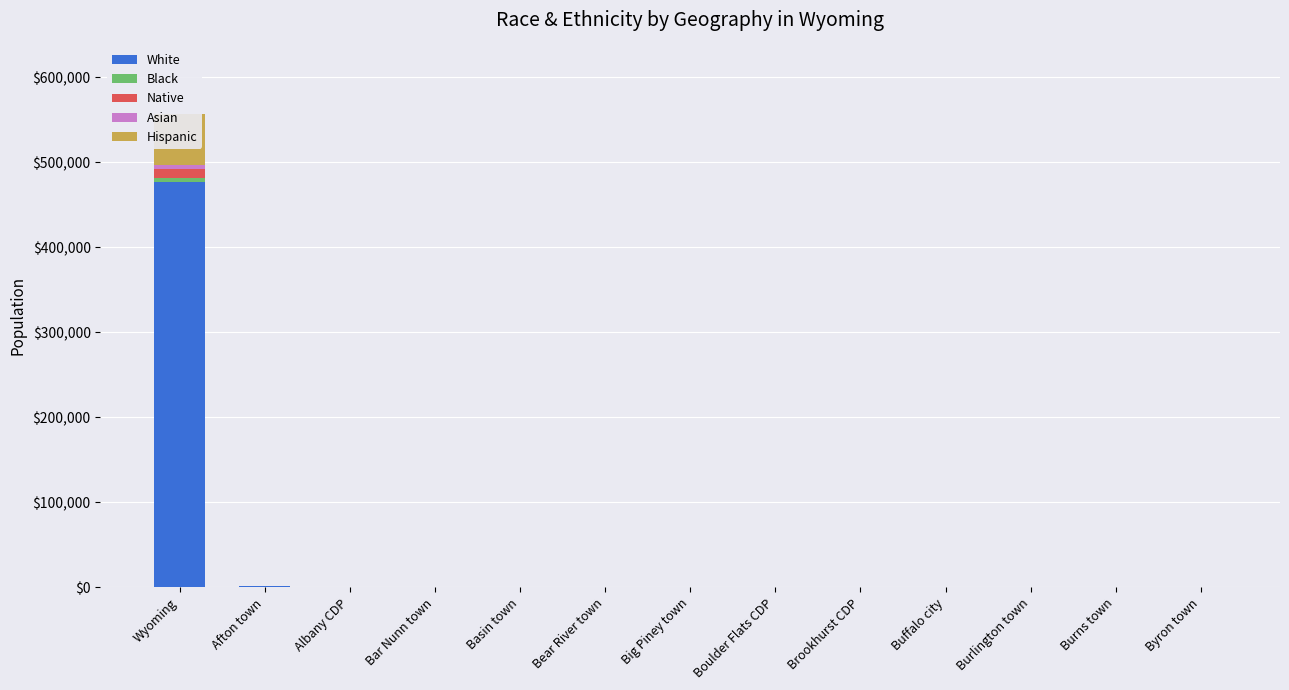

What is the label of the 6th bar from the right?

Boulder Flats CDP